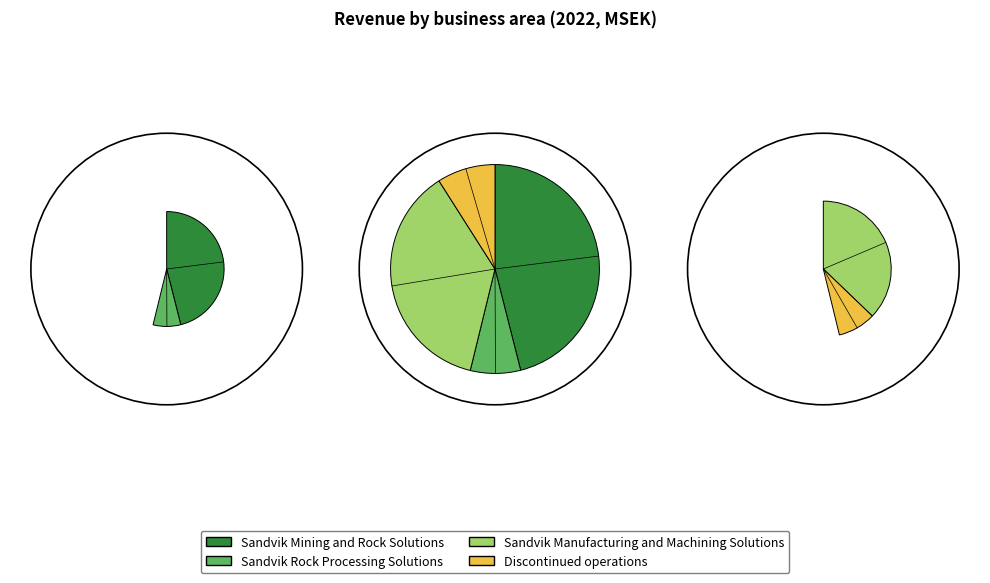

What is the change in value from Sandvik Mining and Rock Solutions to Sandvik Rock Processing Solutions?

-47256